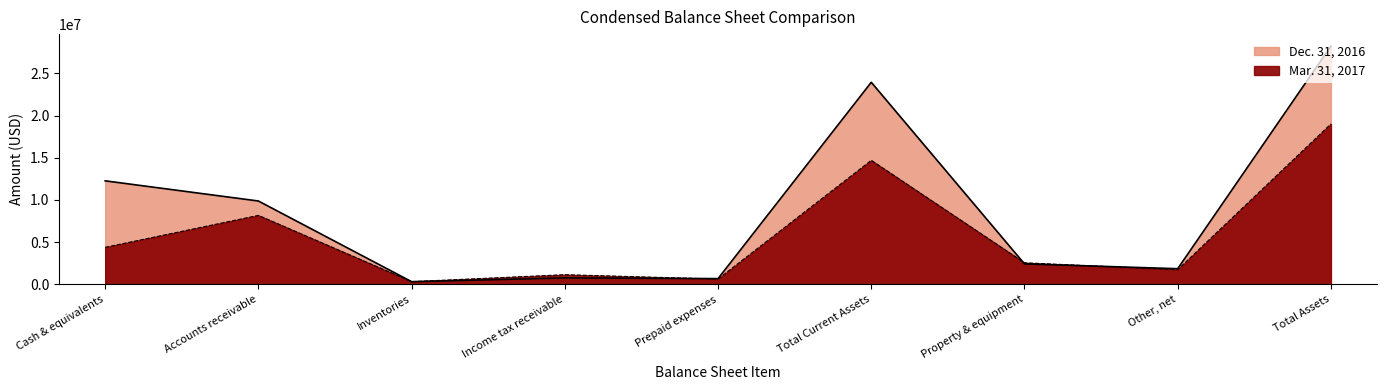

Which category has the lowest value in the Dec. 31, 2016 series?

Inventories